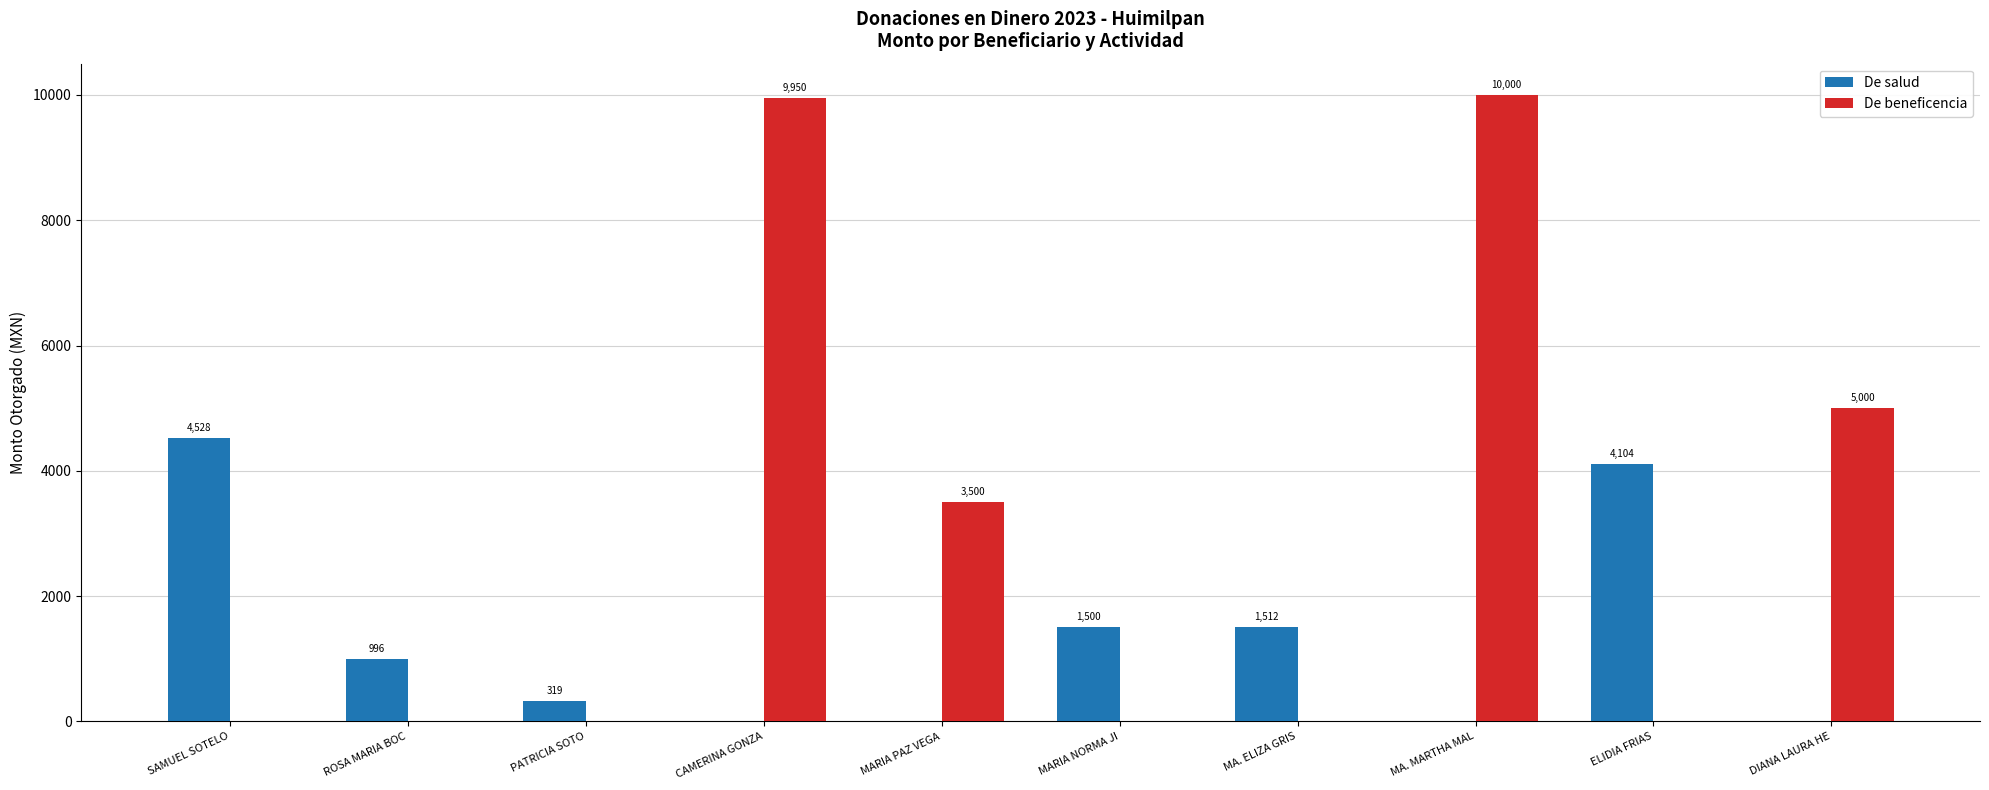

What is the average value of the De beneficencia series?

2845.0